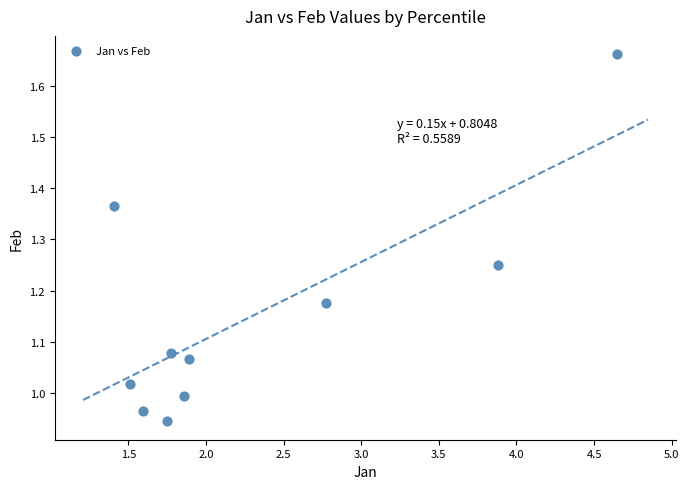

What is the range of Y values (max minus min)?

0.7